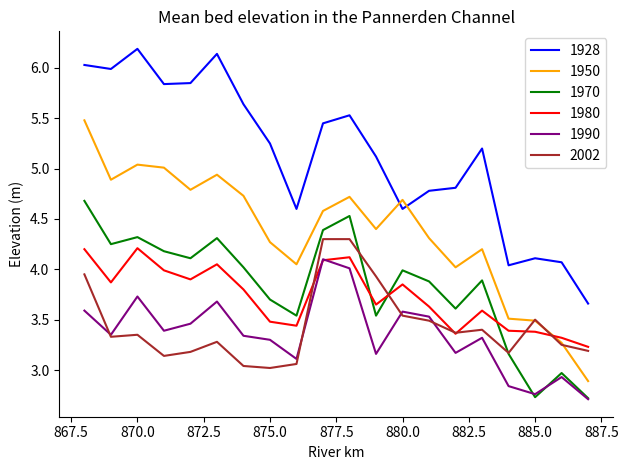

What is the greatest value displayed?

6.2